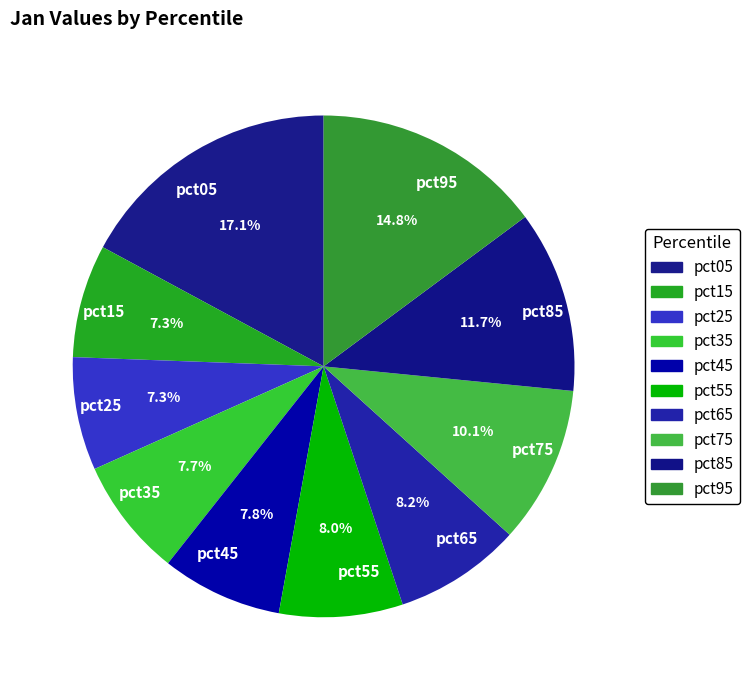

How many segments does this pie chart have?

10